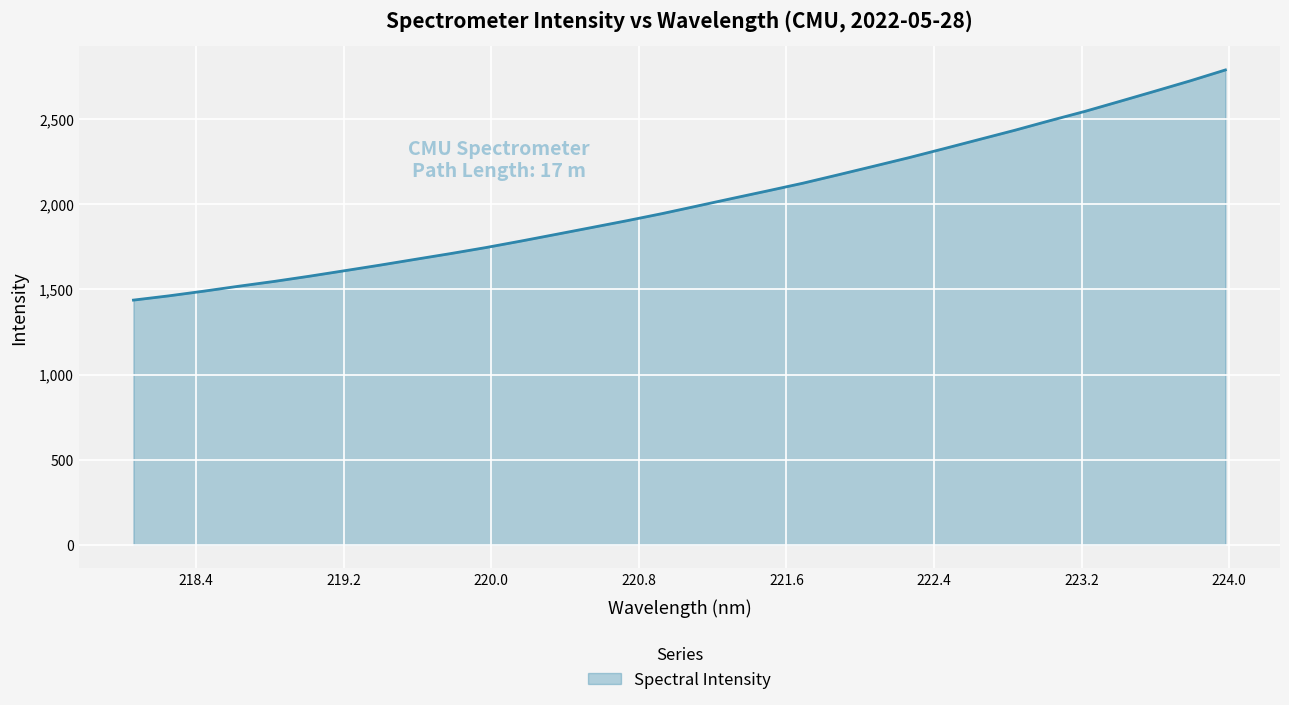

What is the greatest value displayed?

2790.7